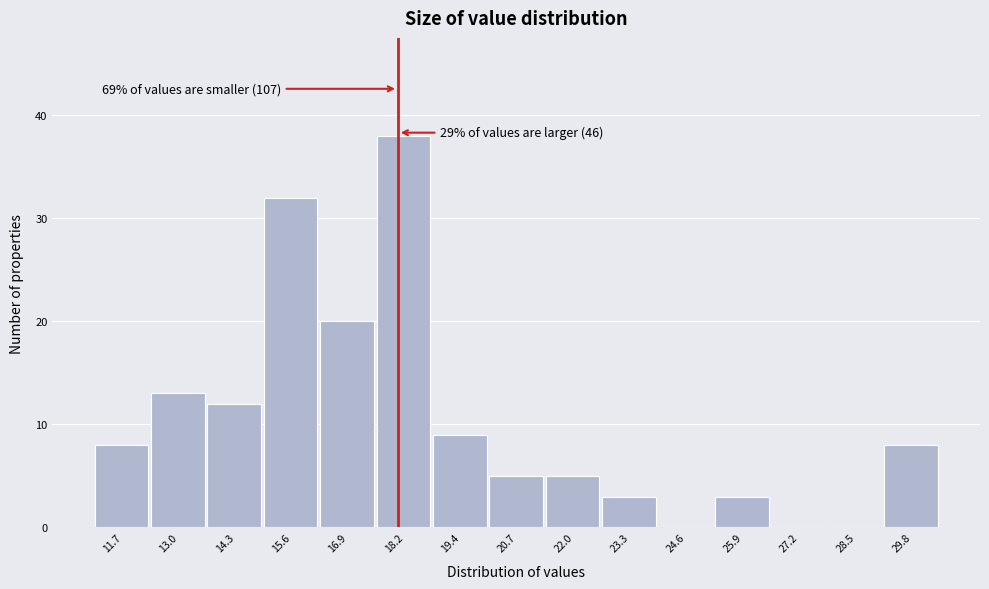

Which range on the x-axis has the tallest bar?

17.6 to 18.8